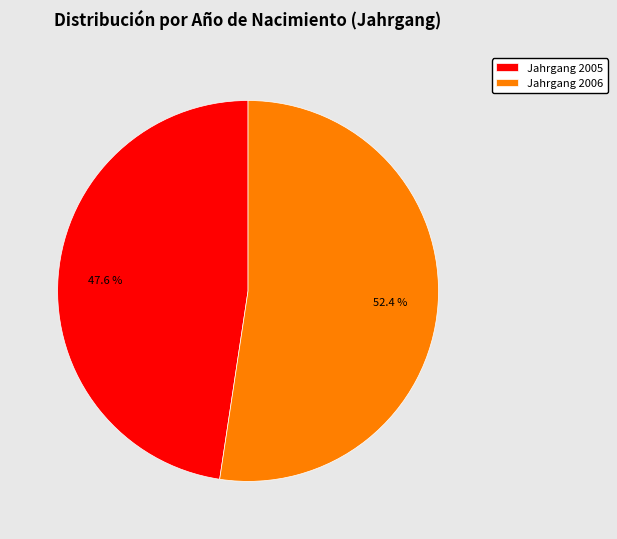

Is there any slice that represents more than half of the pie?

Yes